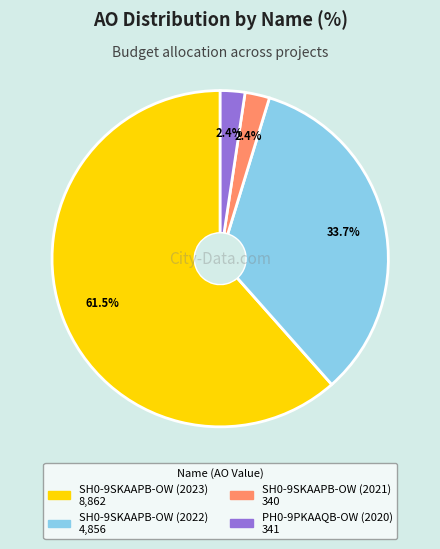

Count the number of slices in the pie.

4